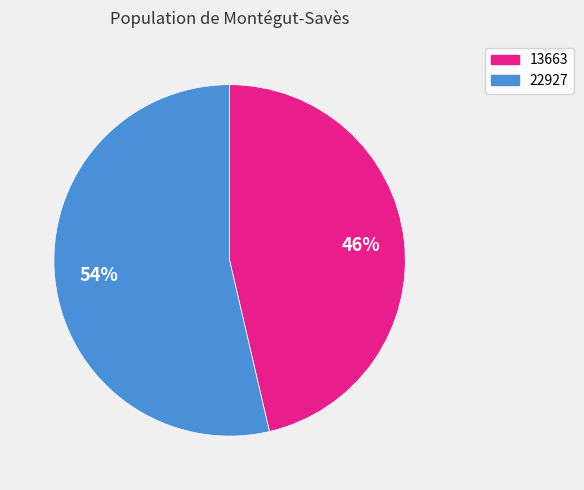

To the nearest percent, what portion does 22927 represent?

54%